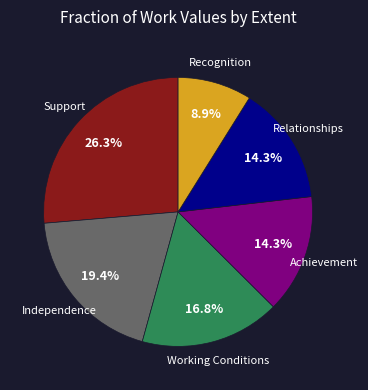

Which category has the smallest portion of the pie?

Recognition